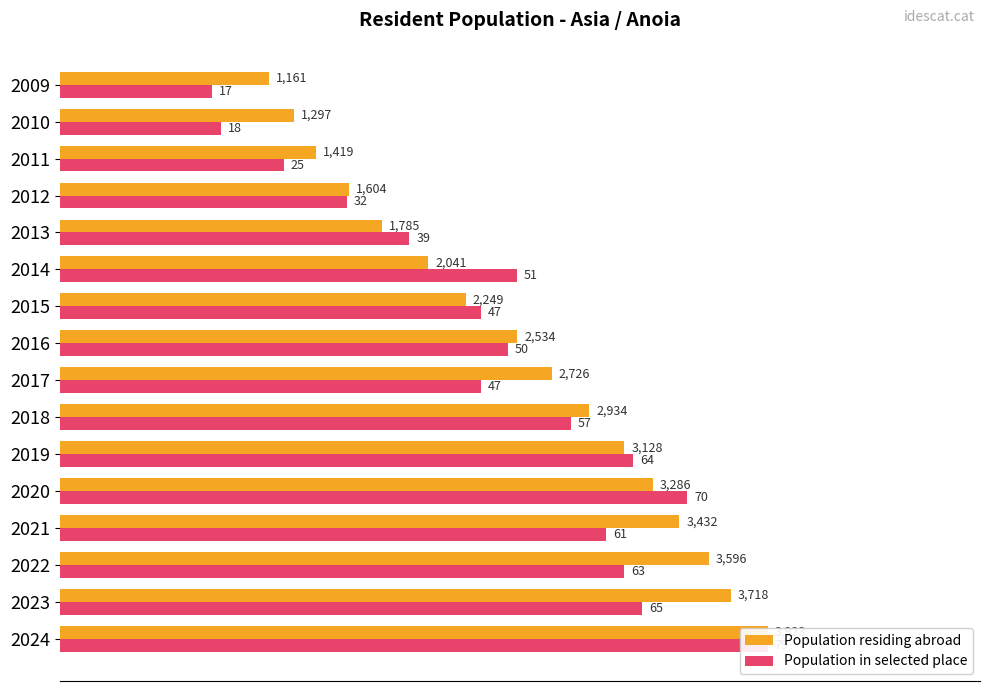

What are all the series names shown in the legend?

Population residing abroad, Population in selected place